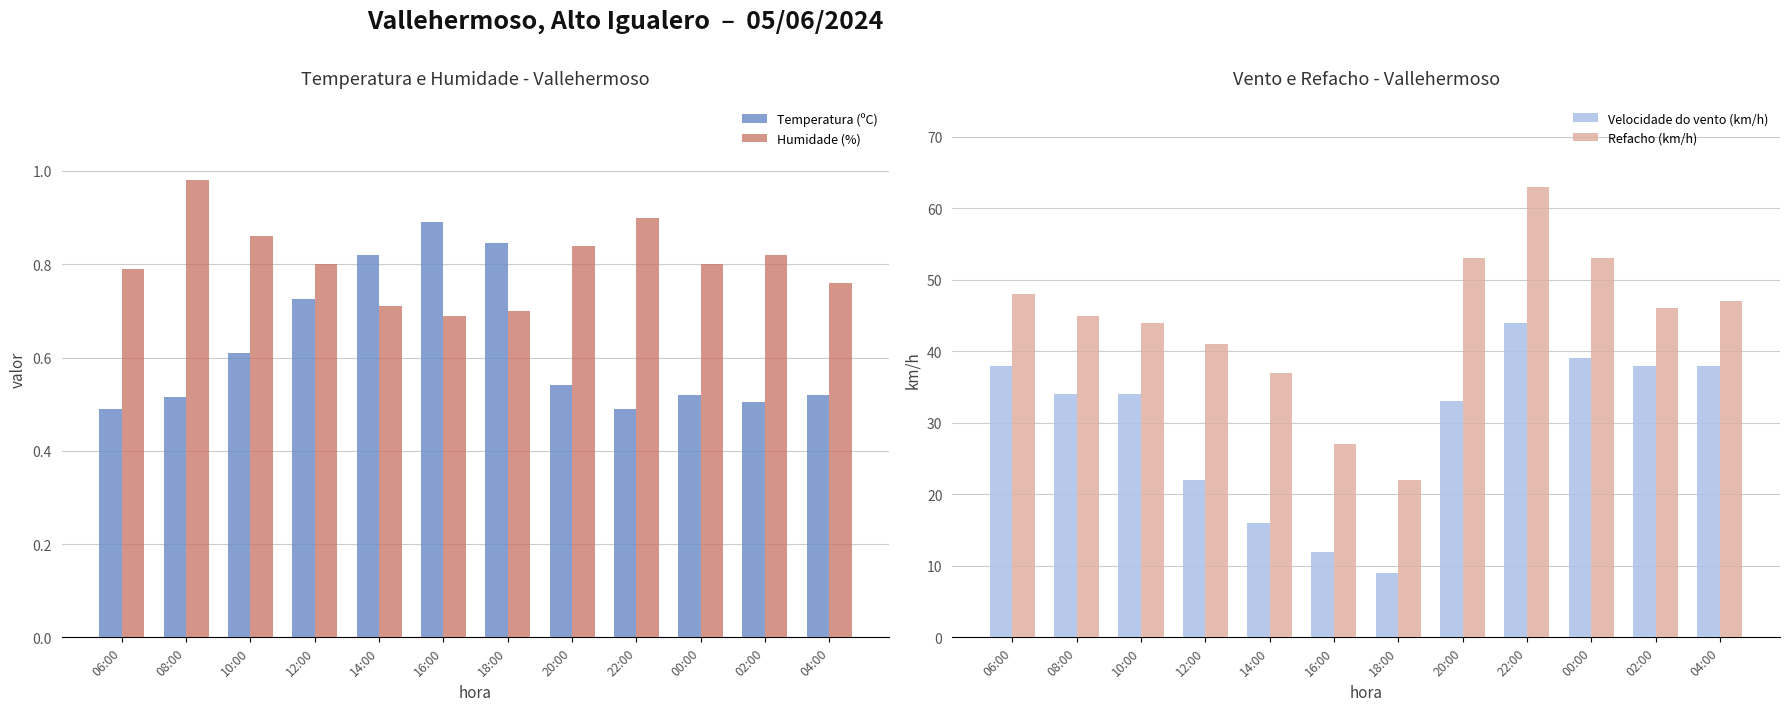

True or false: Temperatura (ºC) has a value of 0.5 at 22:00.

True